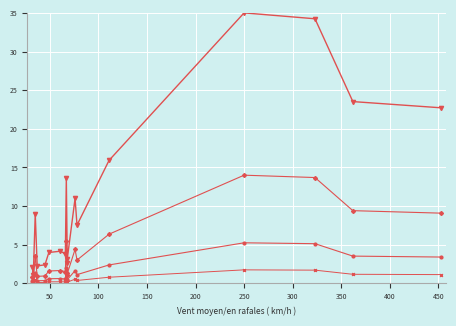

Reading left to right, what are all the values shown in this chart?

col_2: 2.1	1.0	9.0	2.3	2.4	4.0	4.2	3.8	13.7	2.6	3.2	11.0	7.5	15.9	35.0	34.2	23.5	22.7
col_2_mid: 0.9	0.4	3.6	0.9	1.0	1.6	1.7	1.5	5.5	1.0	1.3	4.4	3.0	6.4	14.0	13.7	9.4	9.1
col_2_low: 0.3	0.2	1.4	0.3	0.4	0.6	0.6	0.6	2.1	0.4	0.5	1.6	1.1	2.4	5.2	5.1	3.5	3.4
col_2_base: 0.1	0.1	0.5	0.1	0.1	0.2	0.2	0.2	0.7	0.1	0.2	0.5	0.4	0.8	1.8	1.7	1.2	1.1